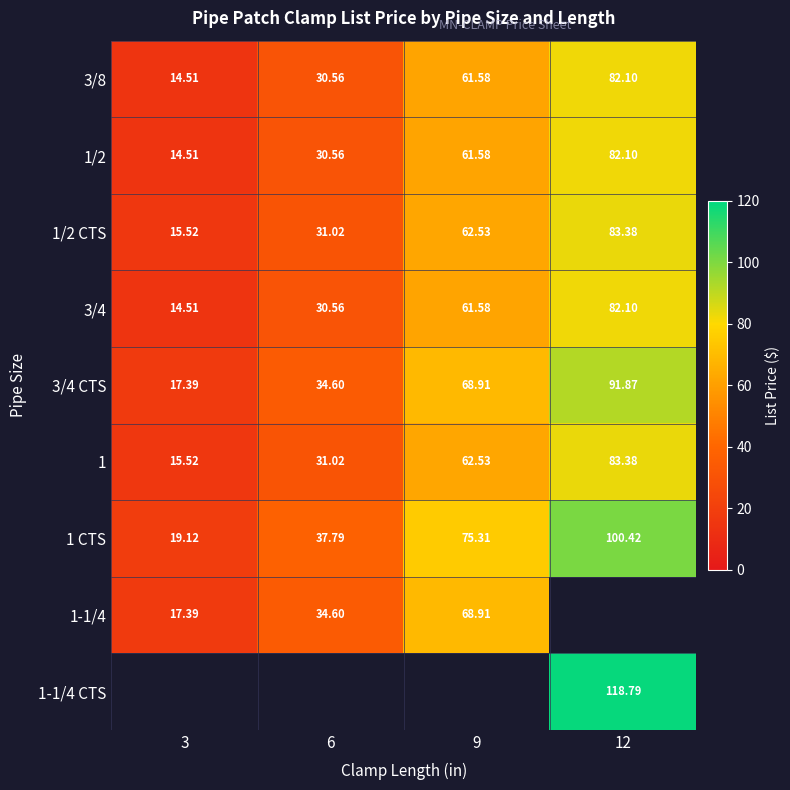

The 1 CTS series shows 37.8 at 6. True or false?

True